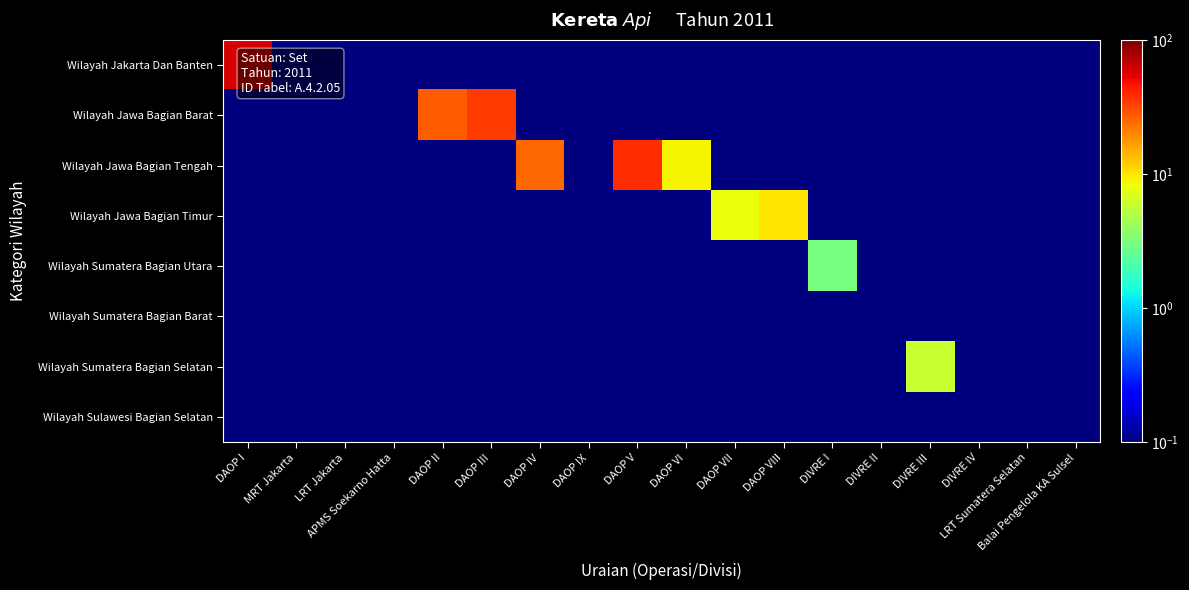

Between DIVRE III and LRT Jakarta, which is larger?

DIVRE III